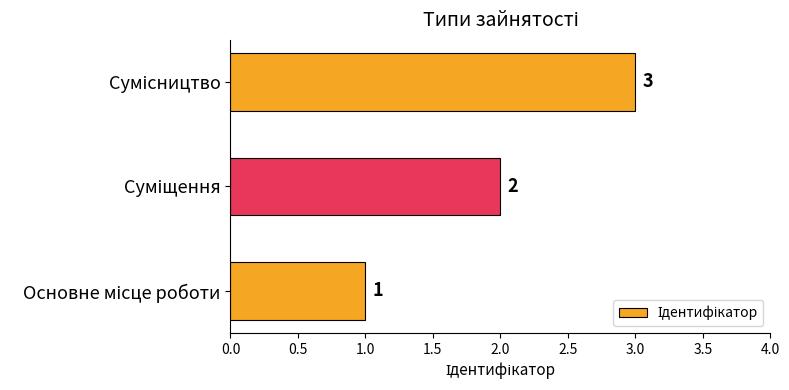

What is the sum of all values?

6